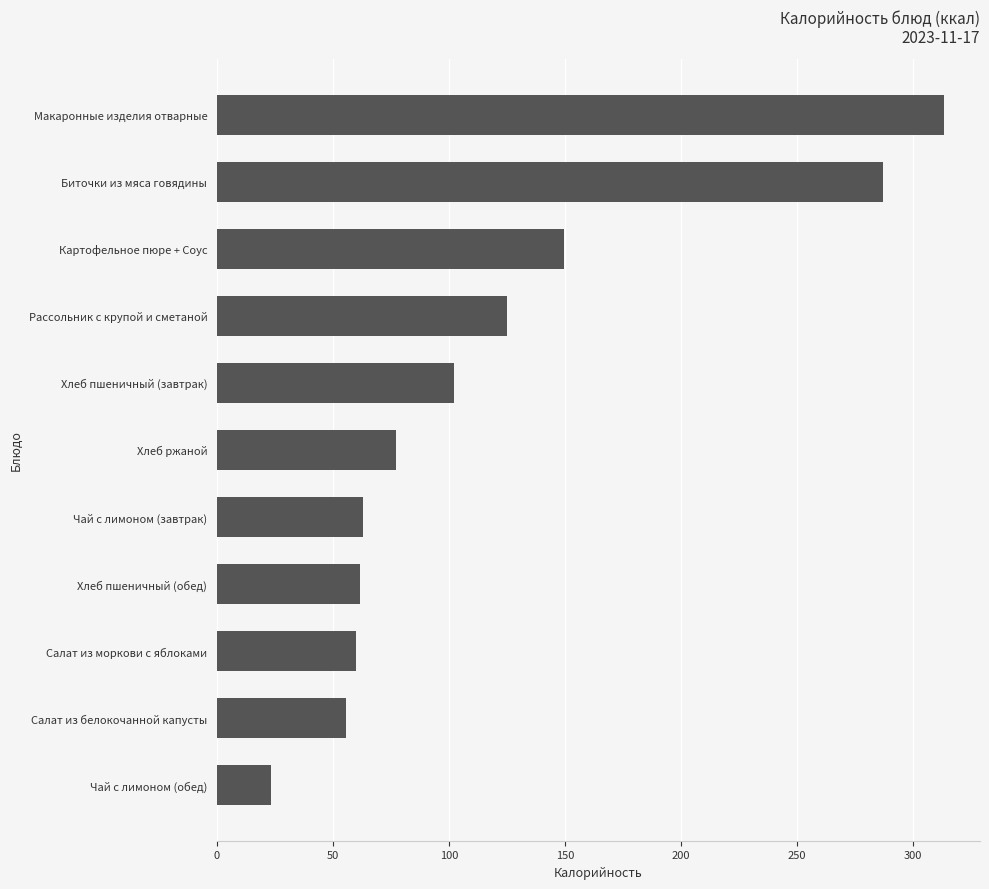

How many bars are there in total?

11